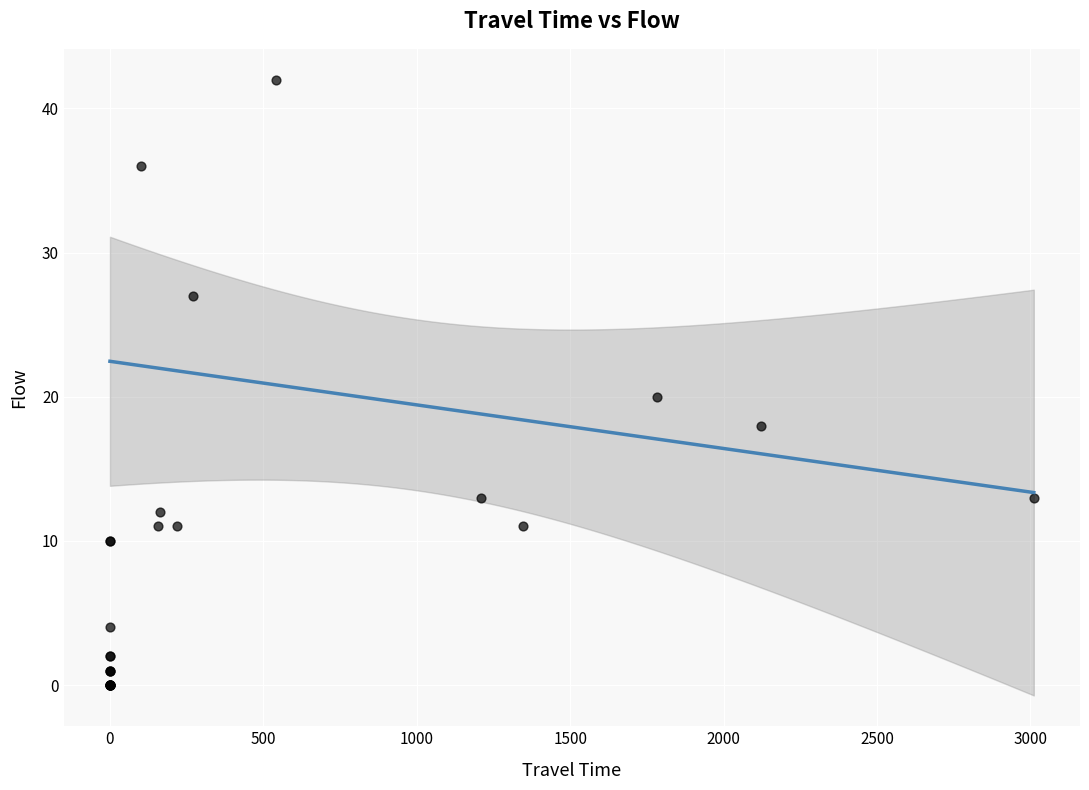

What Y value in the scatter plot is closest to 21?

20